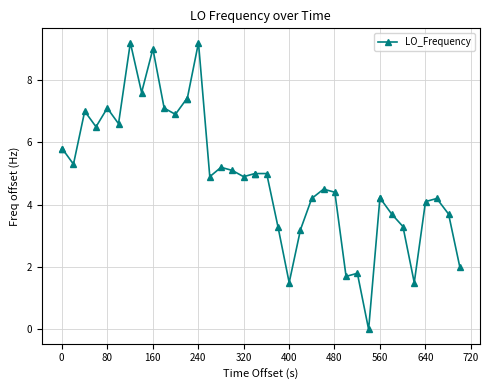

True or false: there are more than 2 points higher than both neighbors.

True